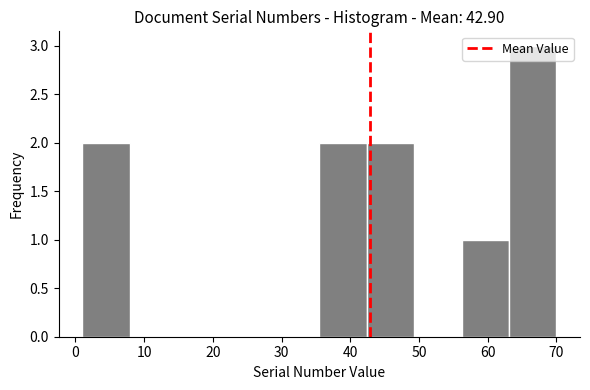

Reading left to right, transcribe this chart: for each bar, give the range it covers on the x-axis and its height. Neither the bar edges nor the heights are printed on the chart, so give them approximately, as read against the axes.

1.0 to 7.9: 2
7.9 to 14.8: 0
14.8 to 21.7: 0
21.7 to 28.6: 0
28.6 to 35.5: 0
35.5 to 42.4: 2
42.4 to 49.3: 2
49.3 to 56.2: 0
56.2 to 63.1: 1
63.1 to 70.0: 3